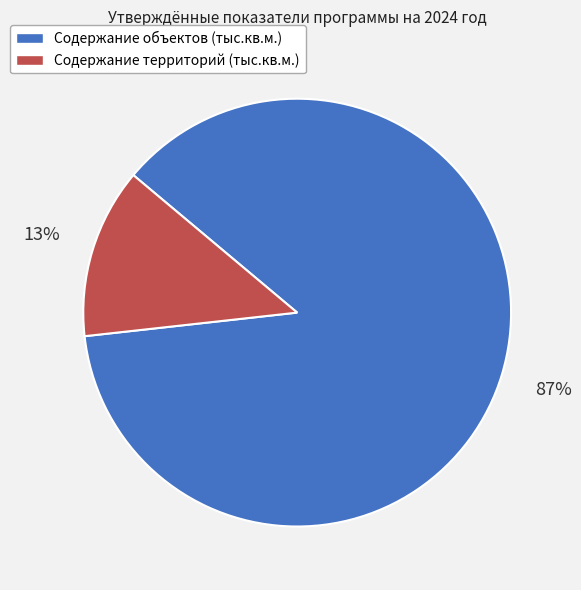

Do Содержание объектов (тыс.кв.м.) and Содержание территорий (тыс.кв.м.) together represent more than half of the pie?

Yes